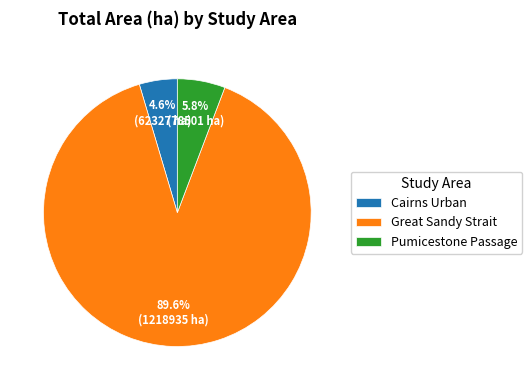

The Great Sandy Strait slice represents 99% of the pie. True or false?

False